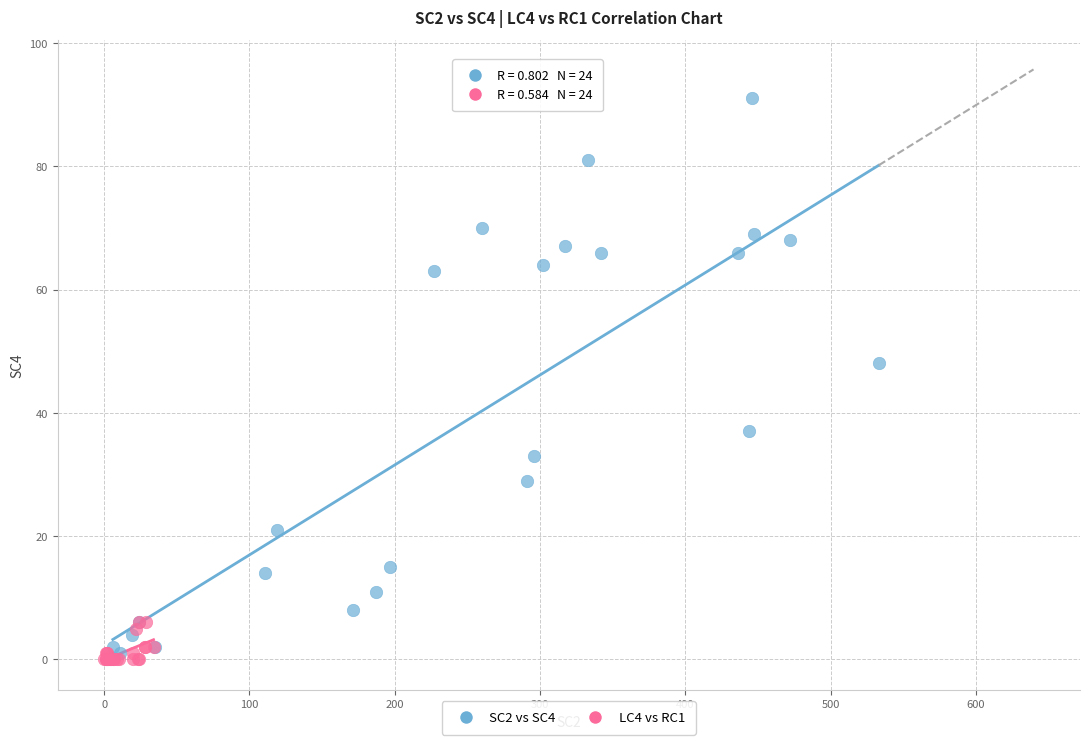

Which series has the widest spread of Y values?

SC2 vs SC4